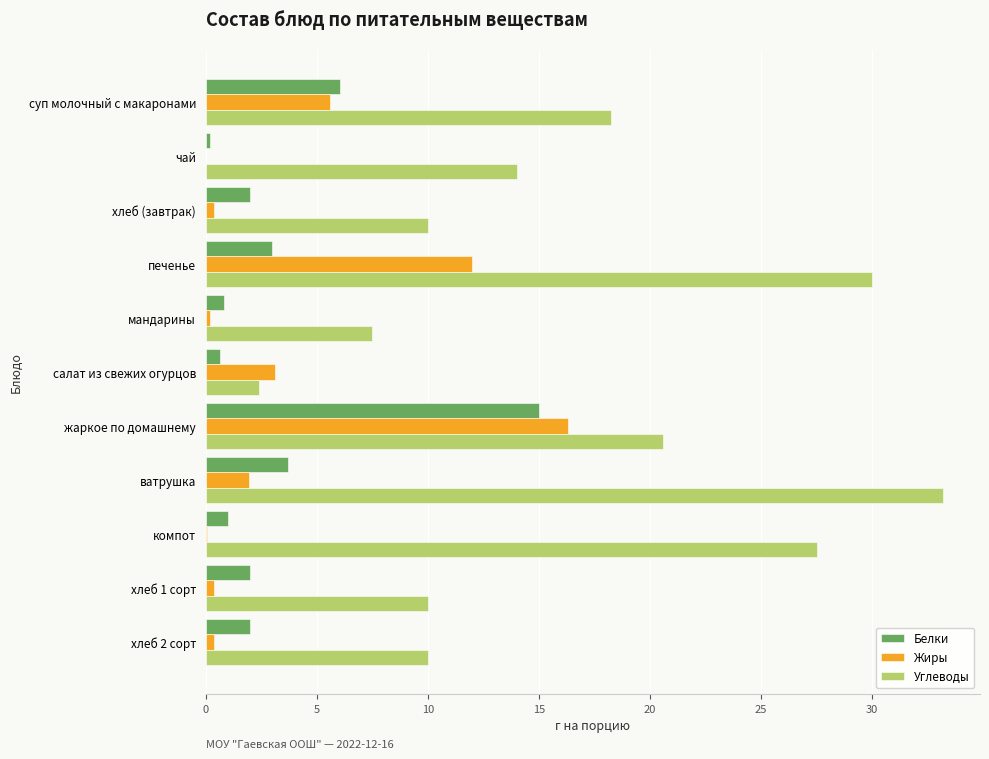

Where is Углеводы nearest to the value 17?

суп молочный с макаронами